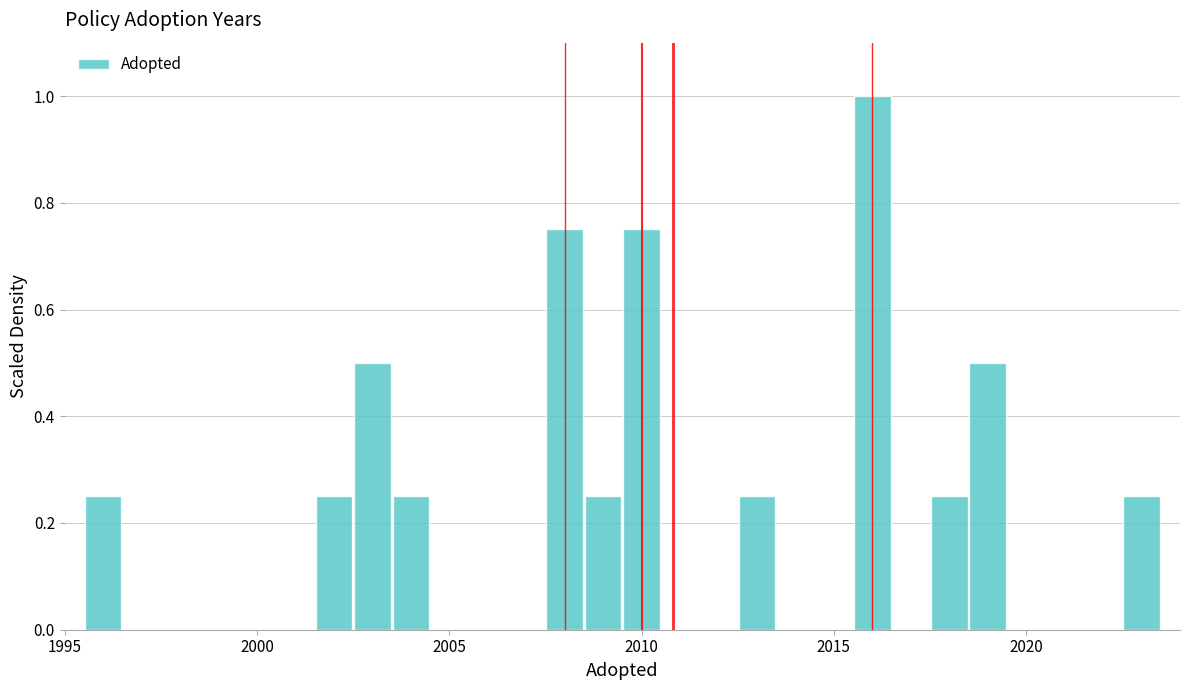

Around what value on the x-axis is the tallest bar? Give the approximate position of its centre, as read against the axis.

2016.0